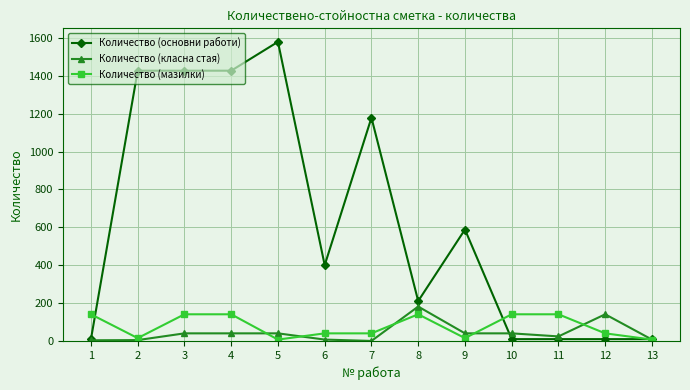

True or false: Количество (мазилки) has more than 0 interior local peaks.

True